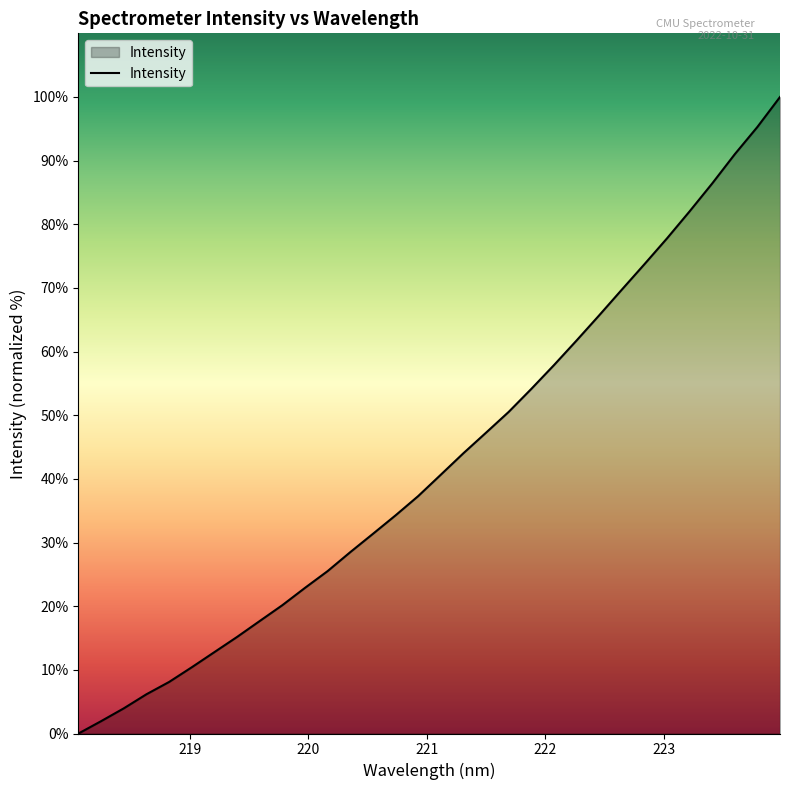

What is the difference between the maximum and minimum values?

100.0